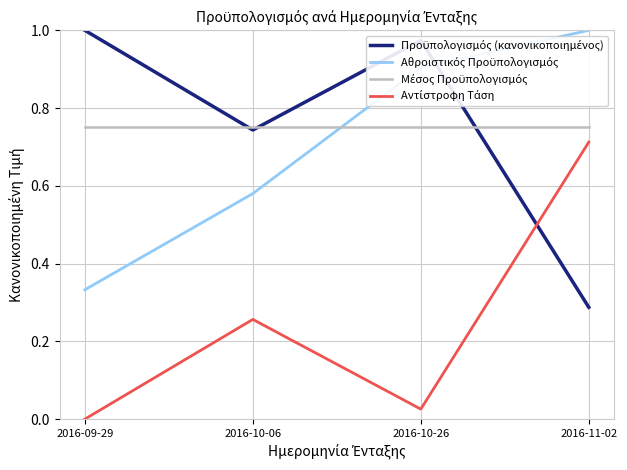

How many lines are shown in the chart?

4